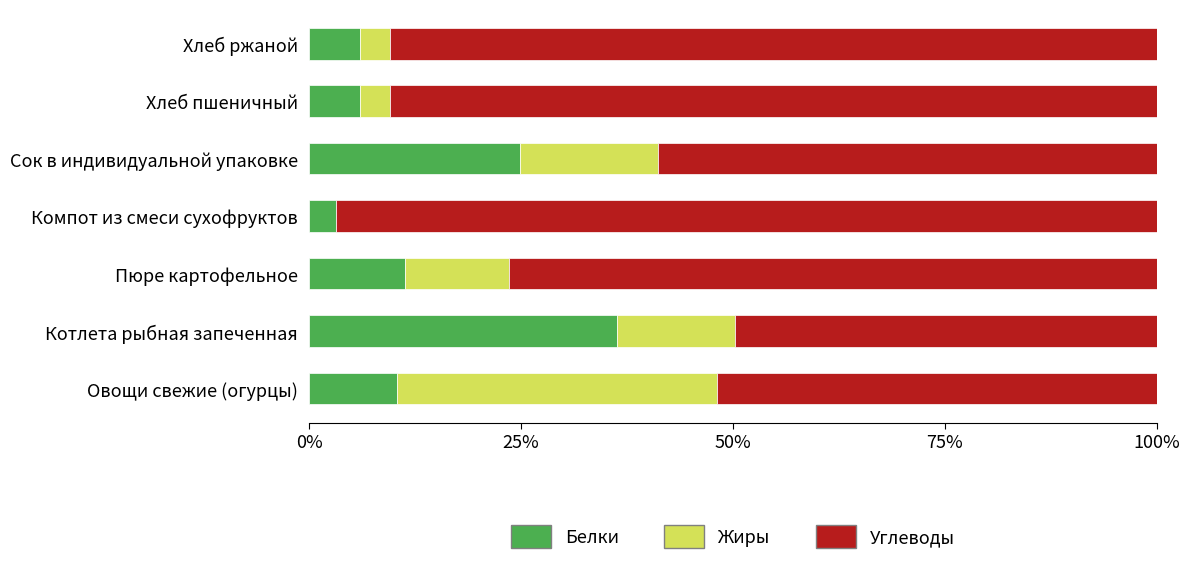

What are all the series names shown in the legend?

Белки, Жиры, Углеводы